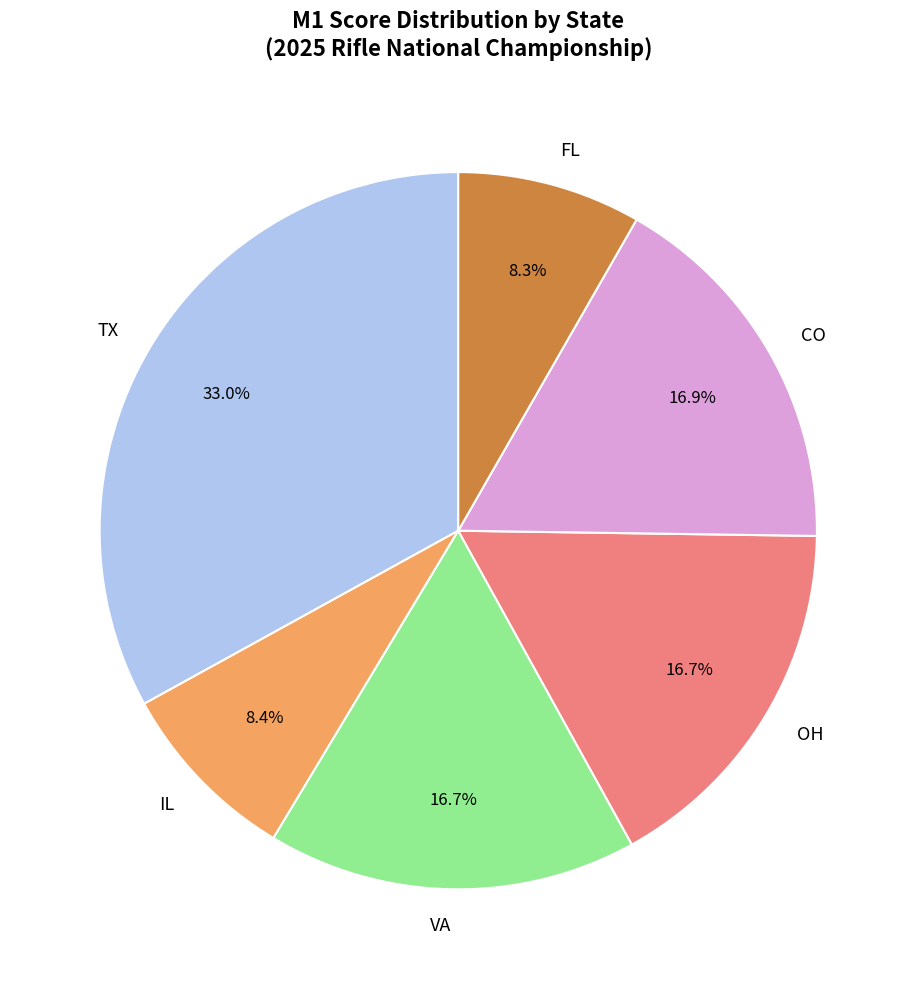

What is the ratio of the value at VA to the value at TX?

0.5